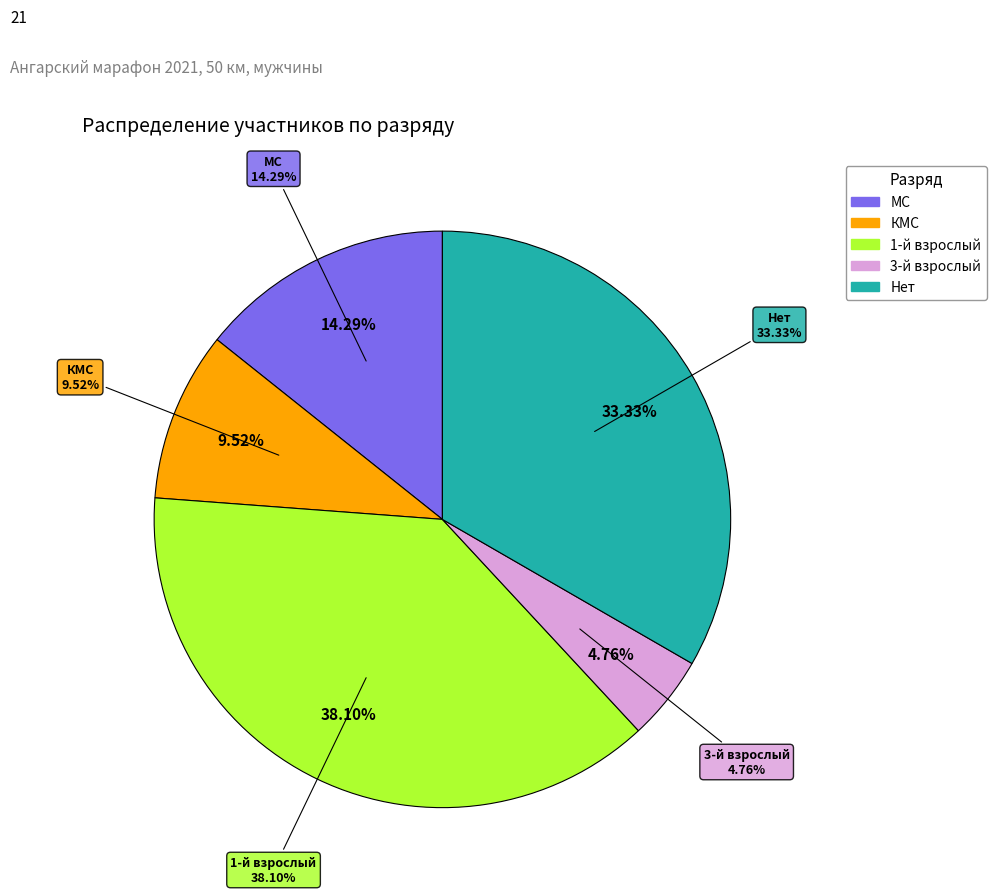

Rank the categories by value from highest to lowest.

1-й взрослый, Нет, МС, КМС, 3-й взрослый